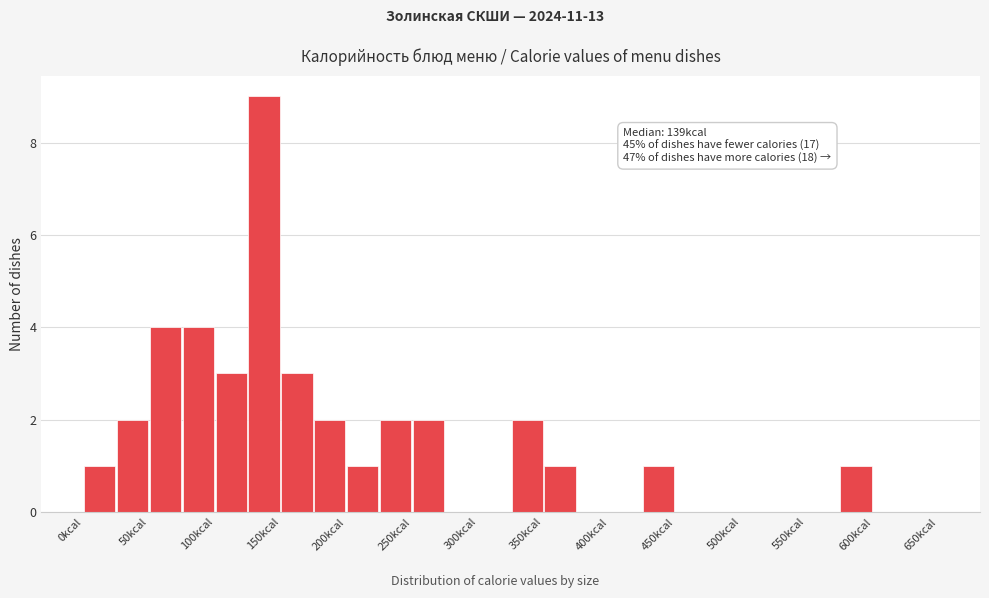

Over which range of the x-axis is the bar tallest?

125 to 150